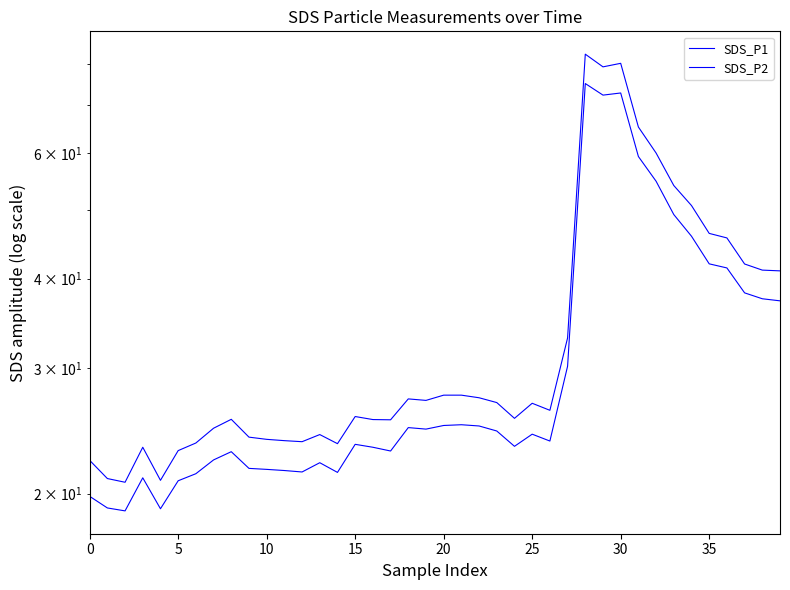

How many distinct data groups are displayed?

2